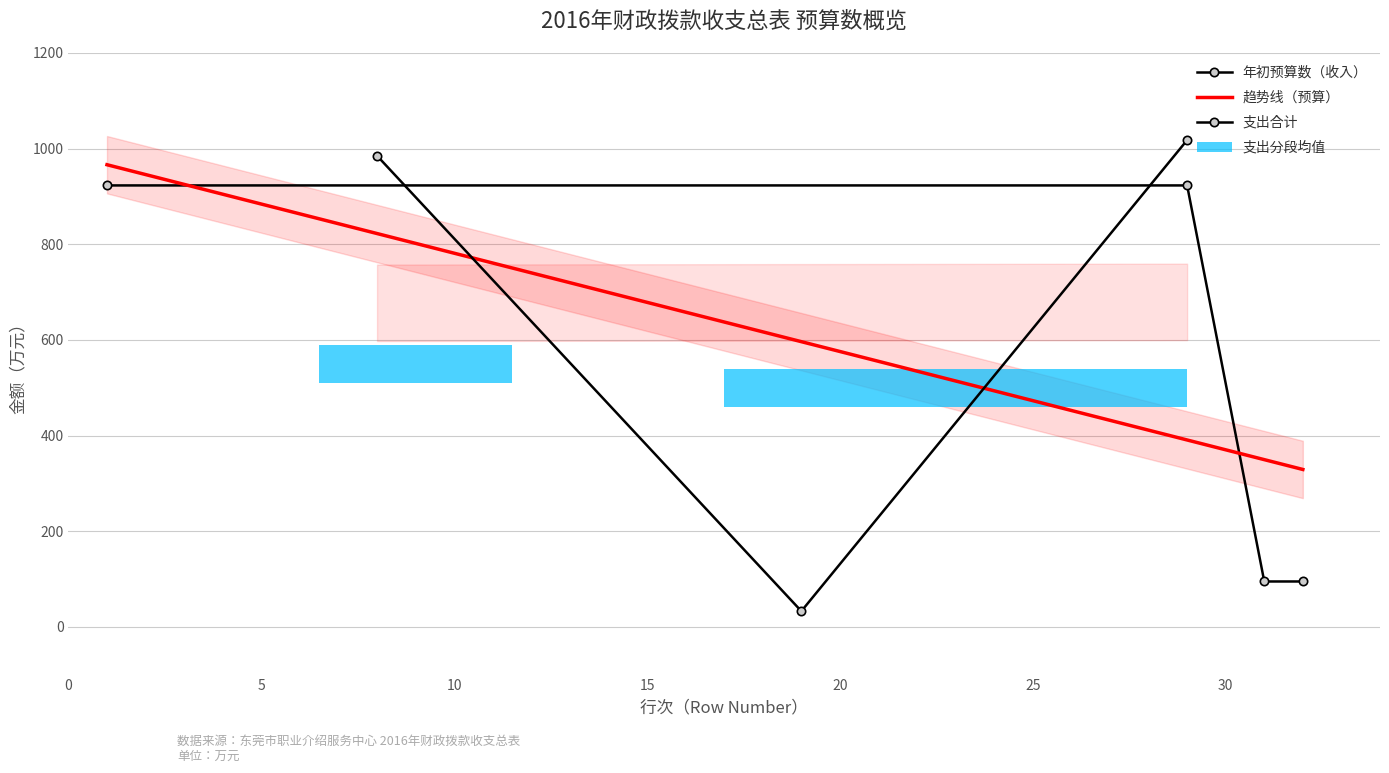

What is the change in value from 13 to 31?

+94.7